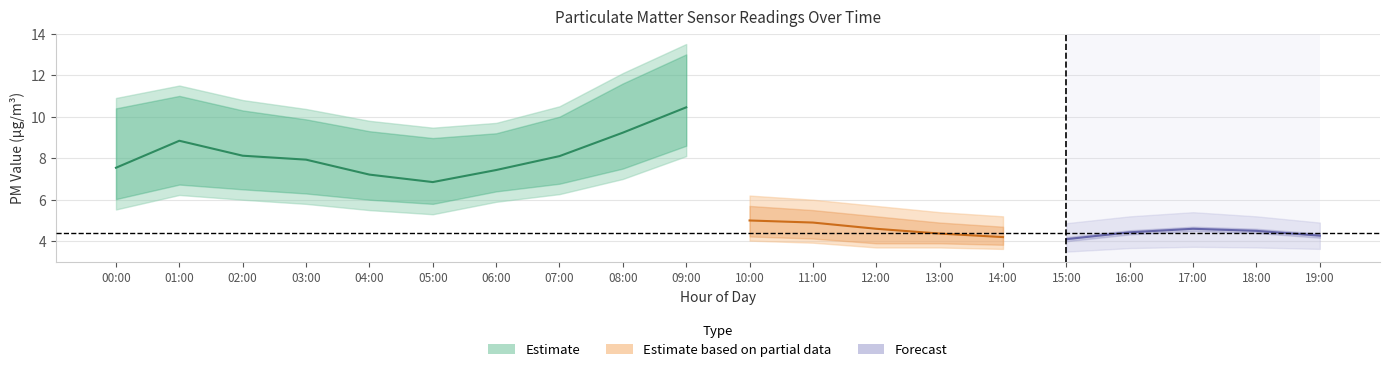

Does the chart have visible grid lines?

Yes